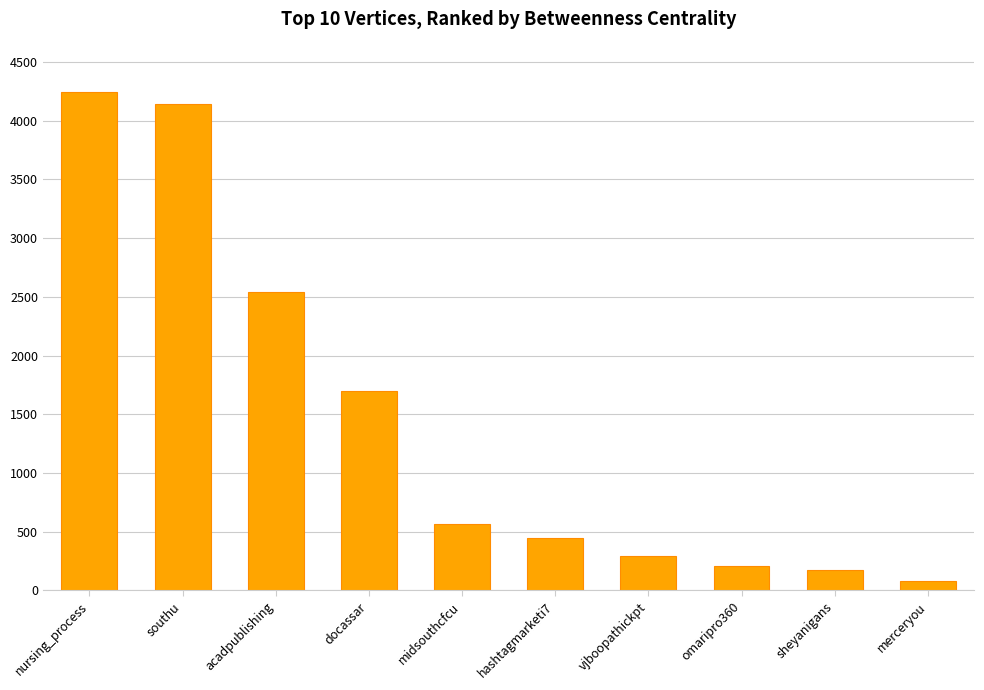

What value does the data have at midsouthcfcu?

564.5